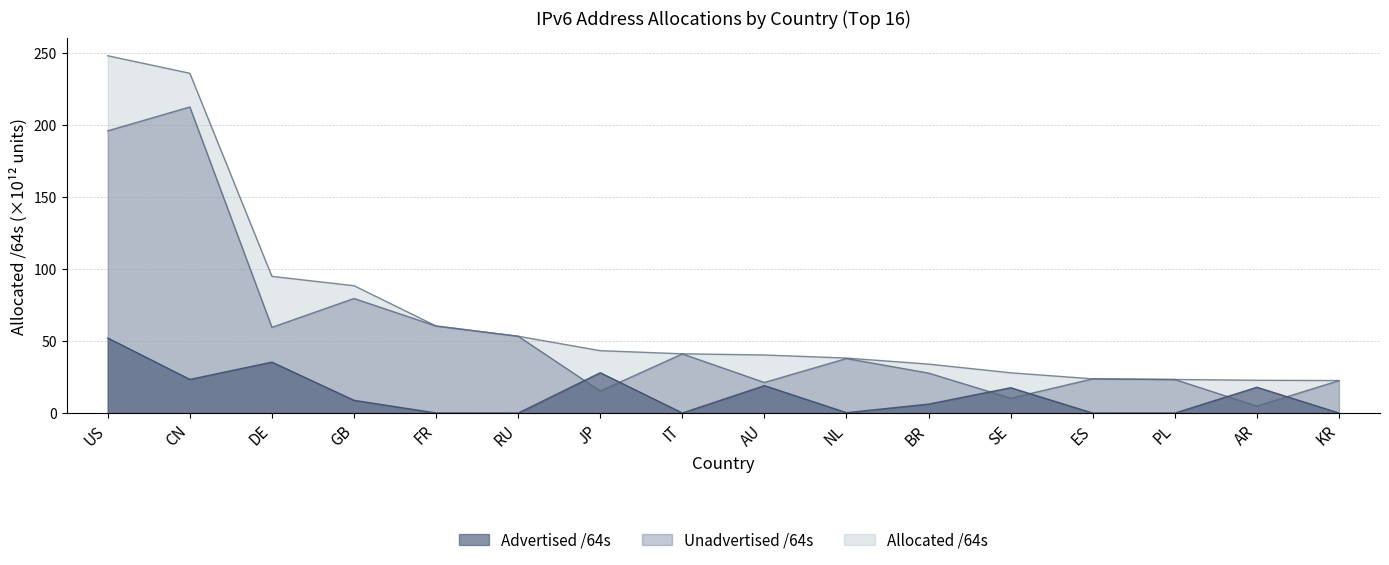

What is the approximate value of Advertised /64s at AR?

17.9